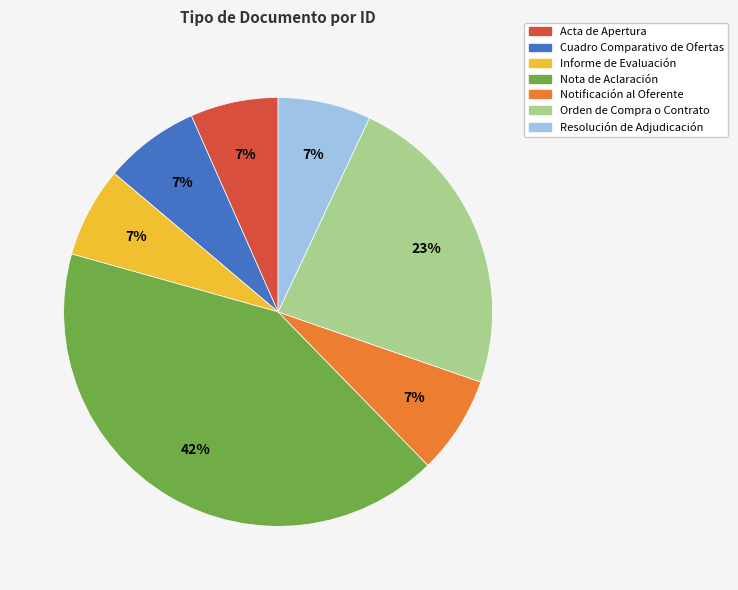

What percentage is the Informe de Evaluación slice, to the nearest percent?

7%